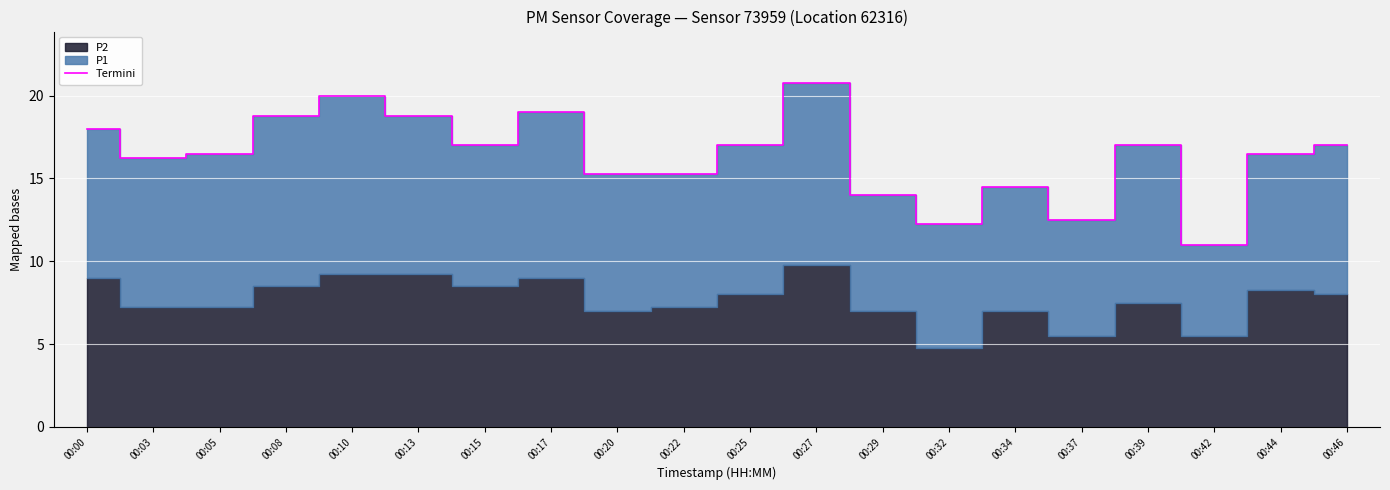

Where is the data nearest to the value 15?

00:20